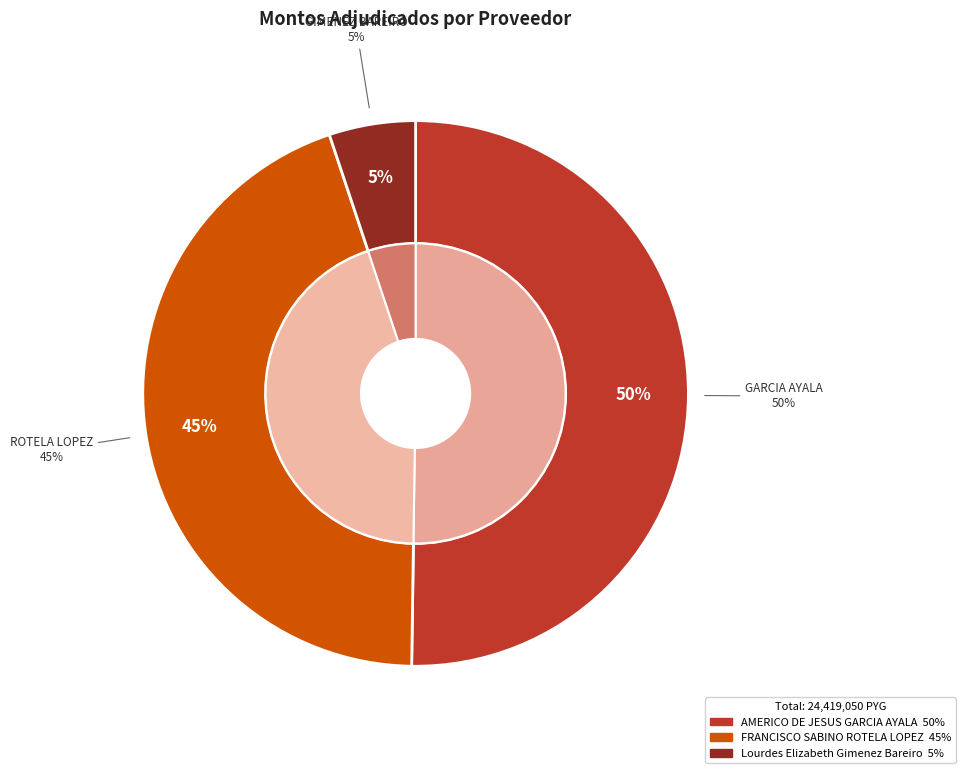

Between FRANCISCO SABINO ROTELA LOPEZ and Lourdes Elizabeth Gimenez Bareiro, which is larger?

FRANCISCO SABINO ROTELA LOPEZ